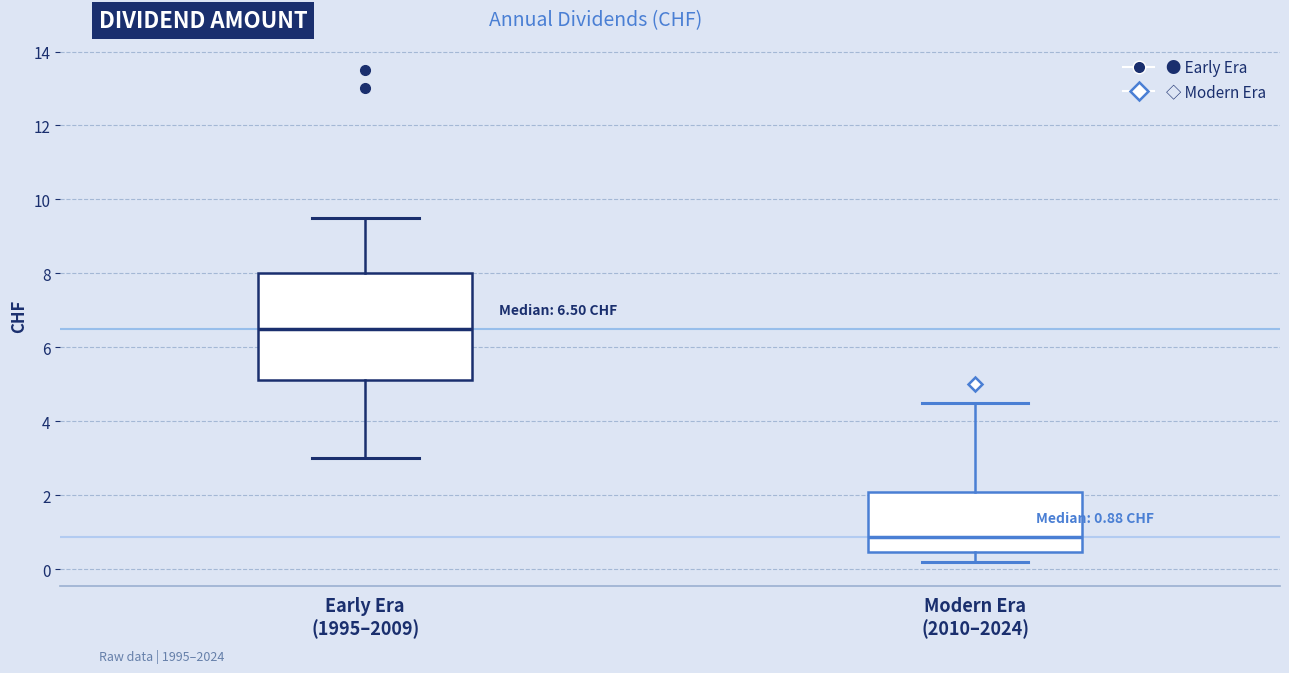

Comparing the boxes themselves (not the whiskers), which one is the tallest?

Early Era (1995–2009)